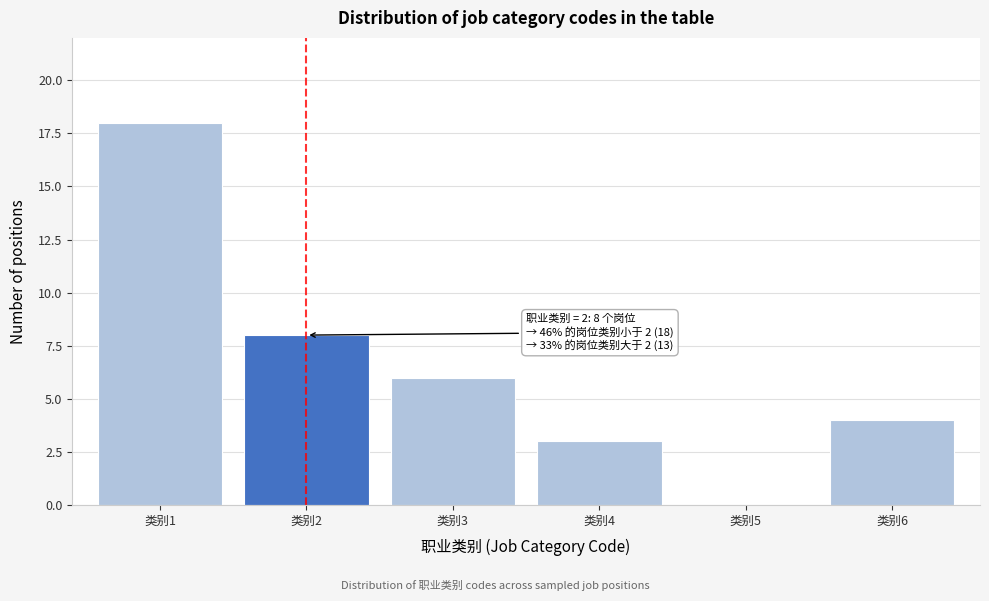

Reading left to right, transcribe all the data shown in this chart.

类别1=18	类别2=8	类别3=6	类别4=3	类别5=0	类别6=4